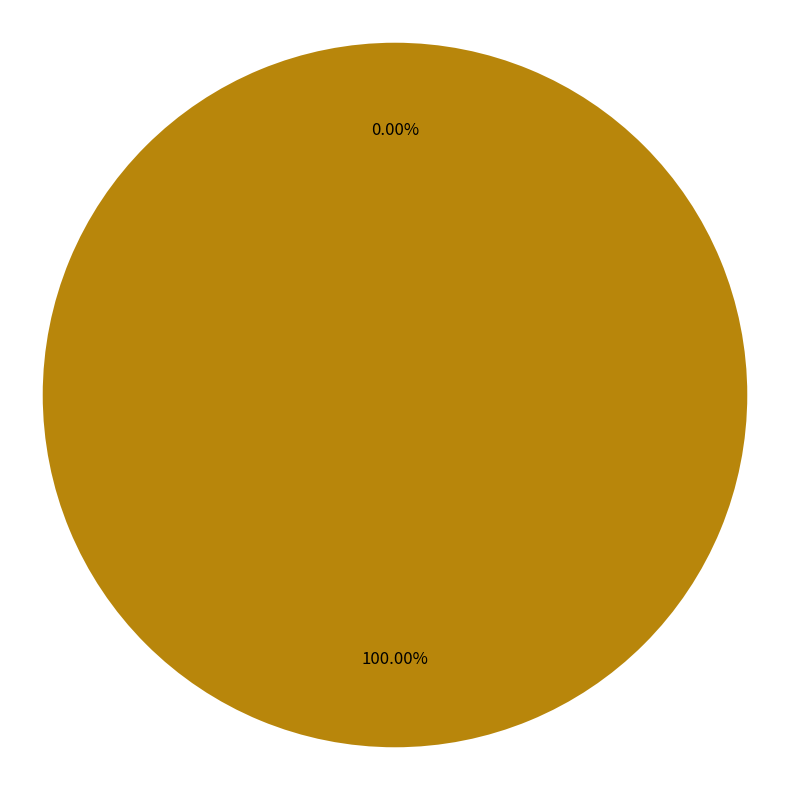

Is it true that Regular (io_index=16) is 99% of the pie?

False